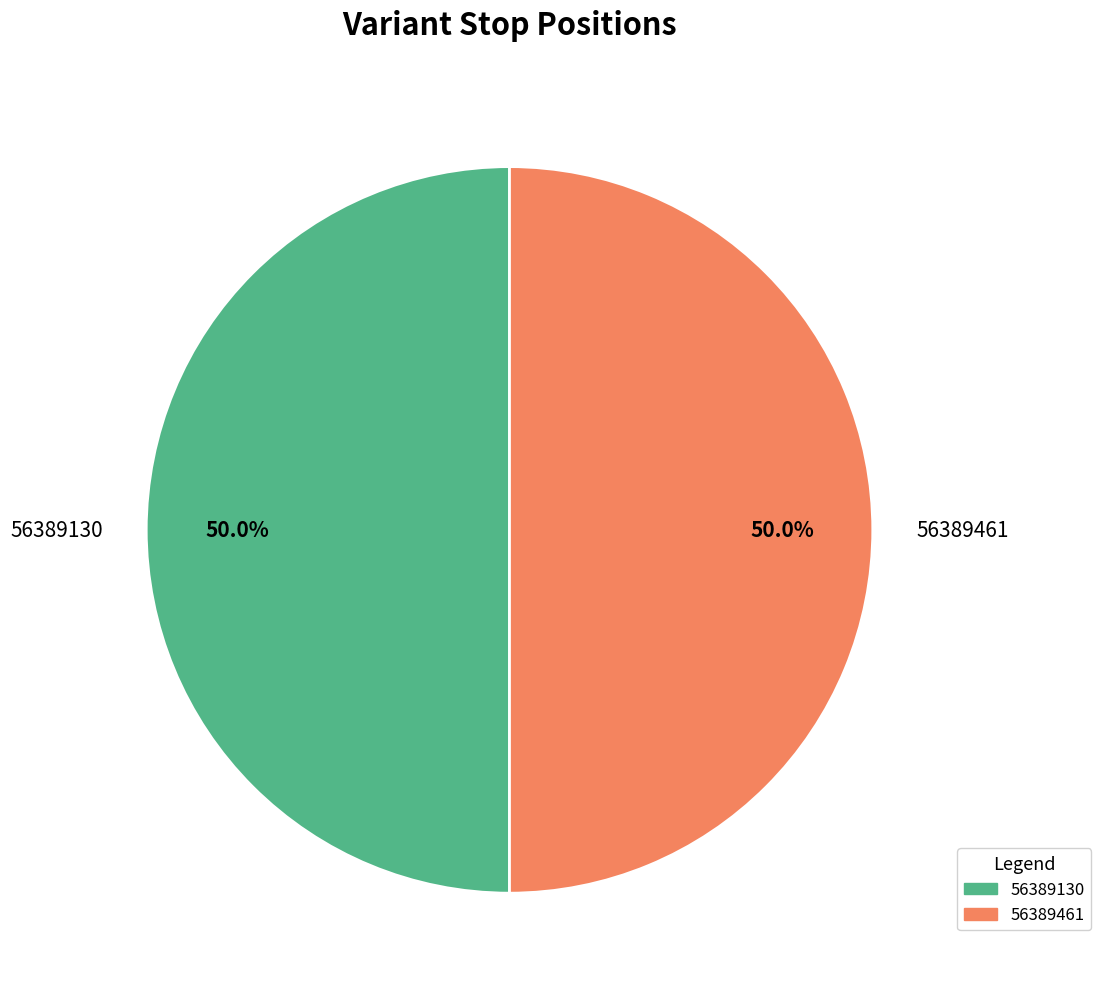

Approximately how many times larger is the value at 56389461 compared to 56389130?

1.0